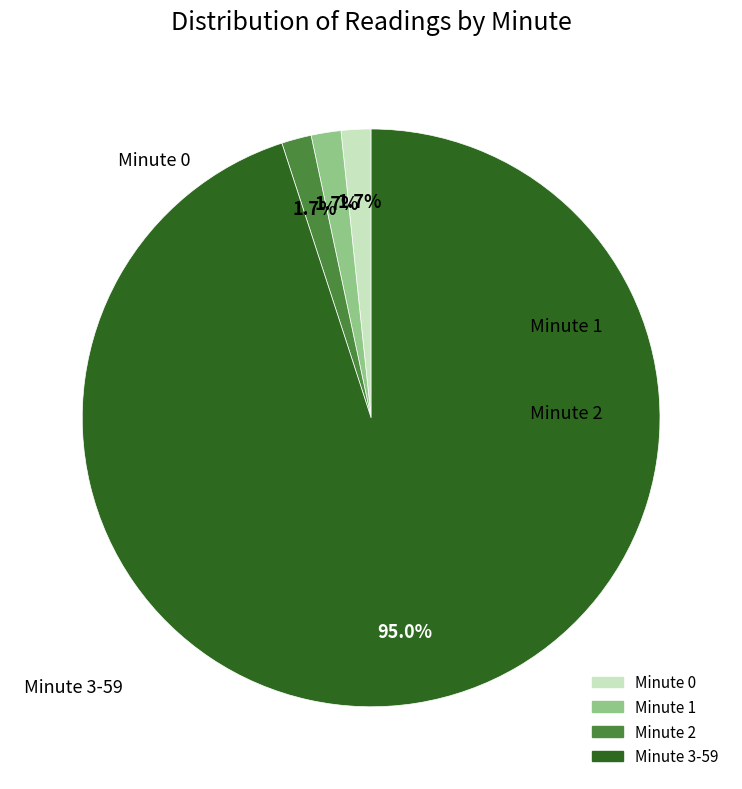

Does any single category account for the majority?

Yes